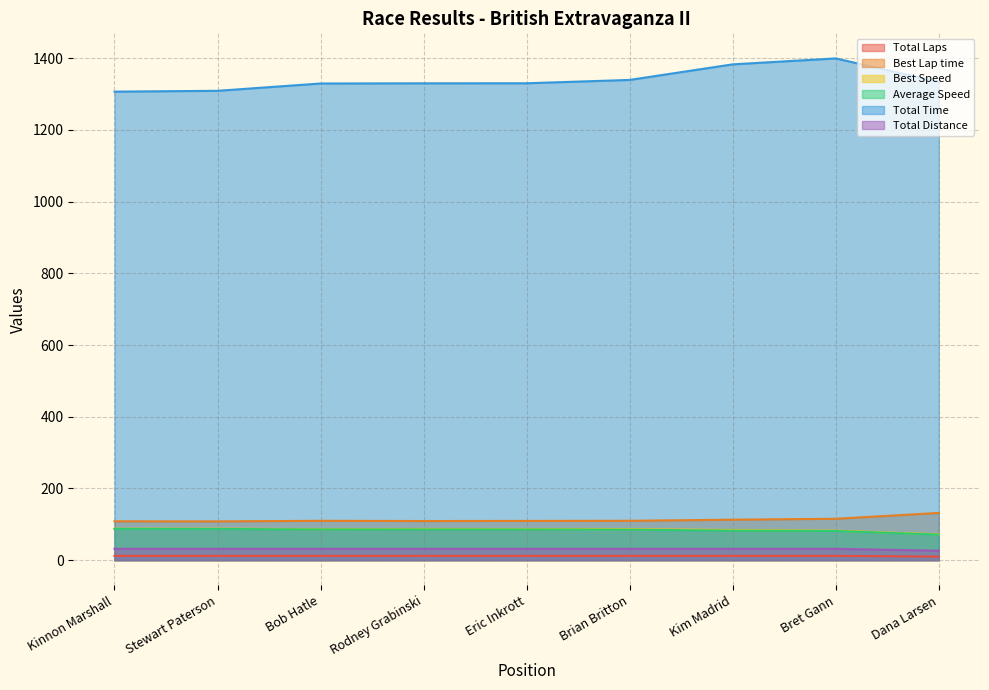

What position from the right is Rodney Grabinski?

6